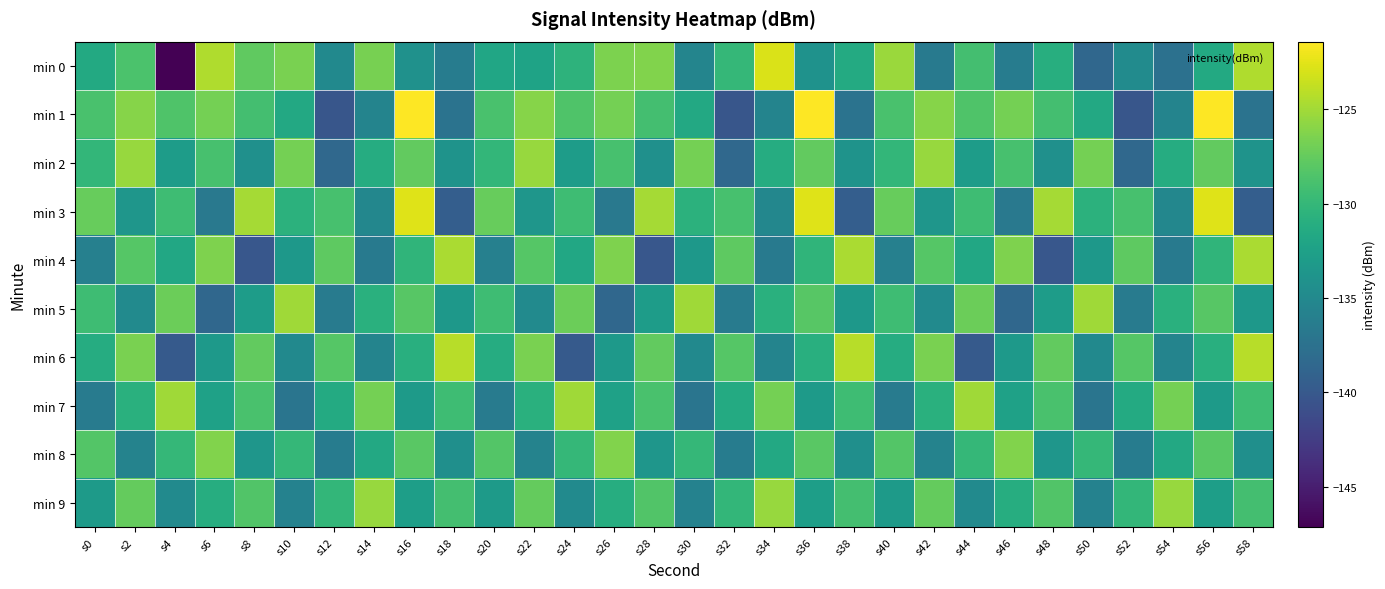

What is the spread (max minus min) of values at s14?

11.1